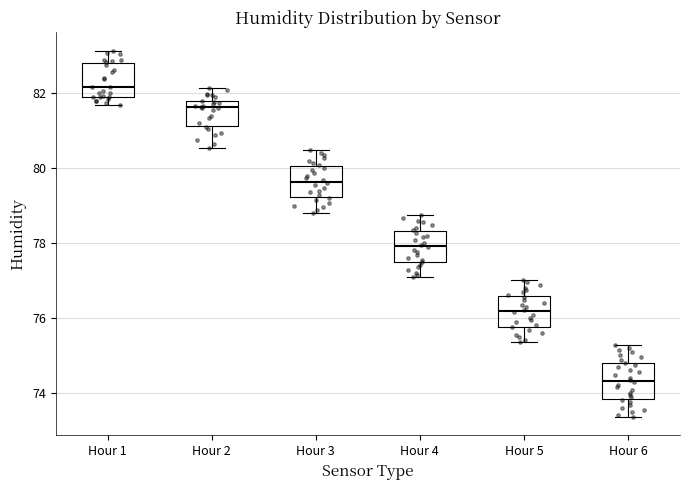

Reading left to right, read every box against the y-axis: the position of its median line, the range the box covers, and the ends of its whiskers. The values are not printed on the chart, so give them approximately, as read against the axis.

Hour 1: median 82.2, box 82.0 to 82.8, whiskers 81.6 to 83.2
Hour 2: median 81.6, box 81.2 to 81.8, whiskers 80.6 to 82.2
Hour 3: median 79.6, box 79.2 to 80.0, whiskers 78.8 to 80.4
Hour 4: median 78.0, box 77.4 to 78.4, whiskers 77.0 to 78.8
Hour 5: median 76.2, box 75.8 to 76.6, whiskers 75.4 to 77.0
Hour 6: median 74.4, box 73.8 to 74.8, whiskers 73.4 to 75.2